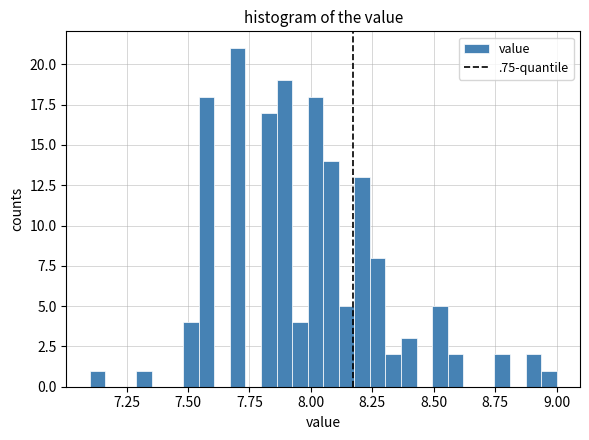

Read against the x-axis, roughly where is the centre of the tallest bar?

7.70